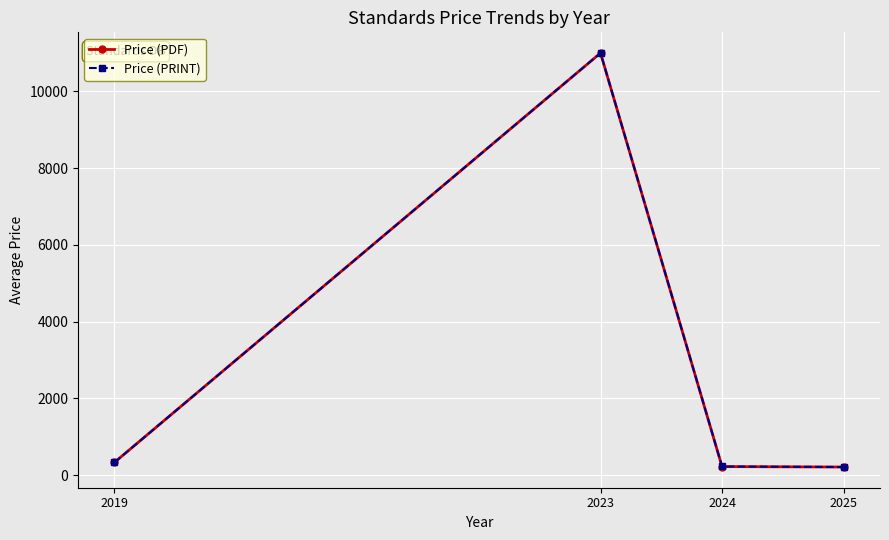

What is the value of the Price (PRINT) point at the 1st from the left?

330.0